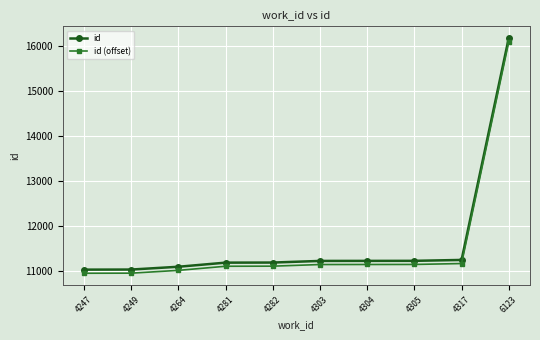

List the series in order of their peak value, highest first.

id, id (offset)